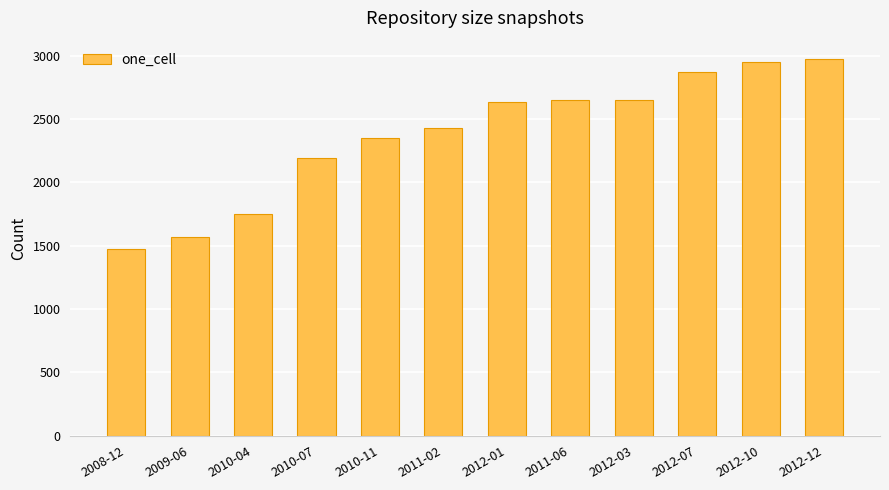

What is the change in value from 2010-04 to 2012-10?

+1205